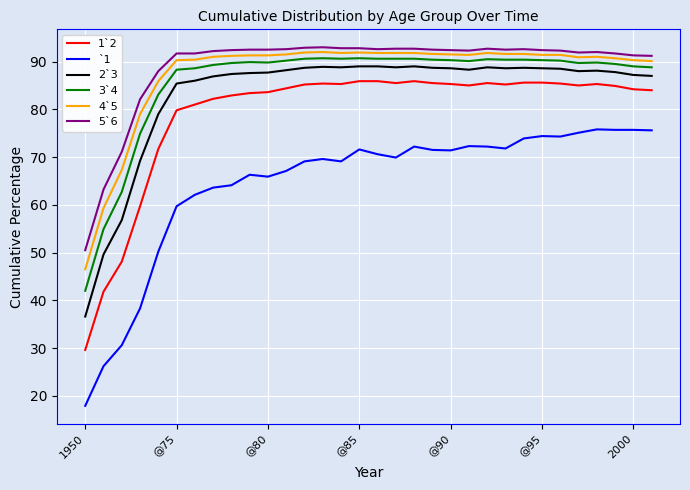

List the series in order of their peak value, lowest first.

`1, 1`2, 2`3, 3`4, 4`5, 5`6